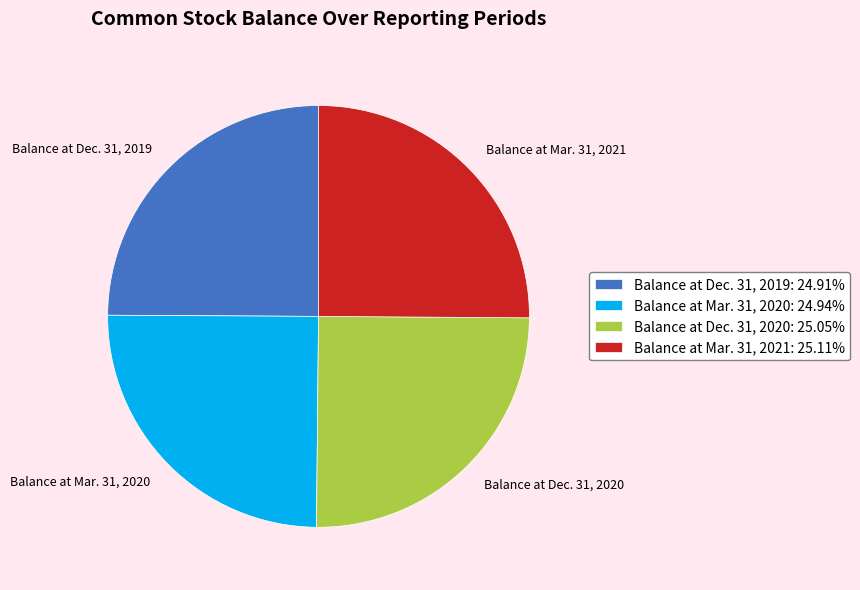

Is there a majority slice in this chart?

No